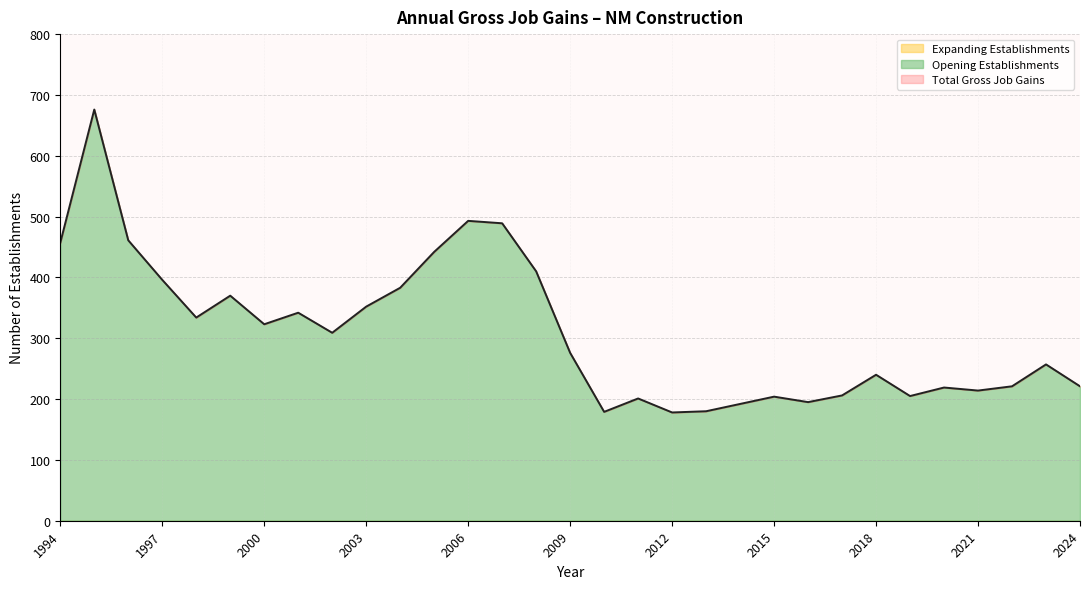

Which series has the largest total across all categories?

Total Gross Job Gains